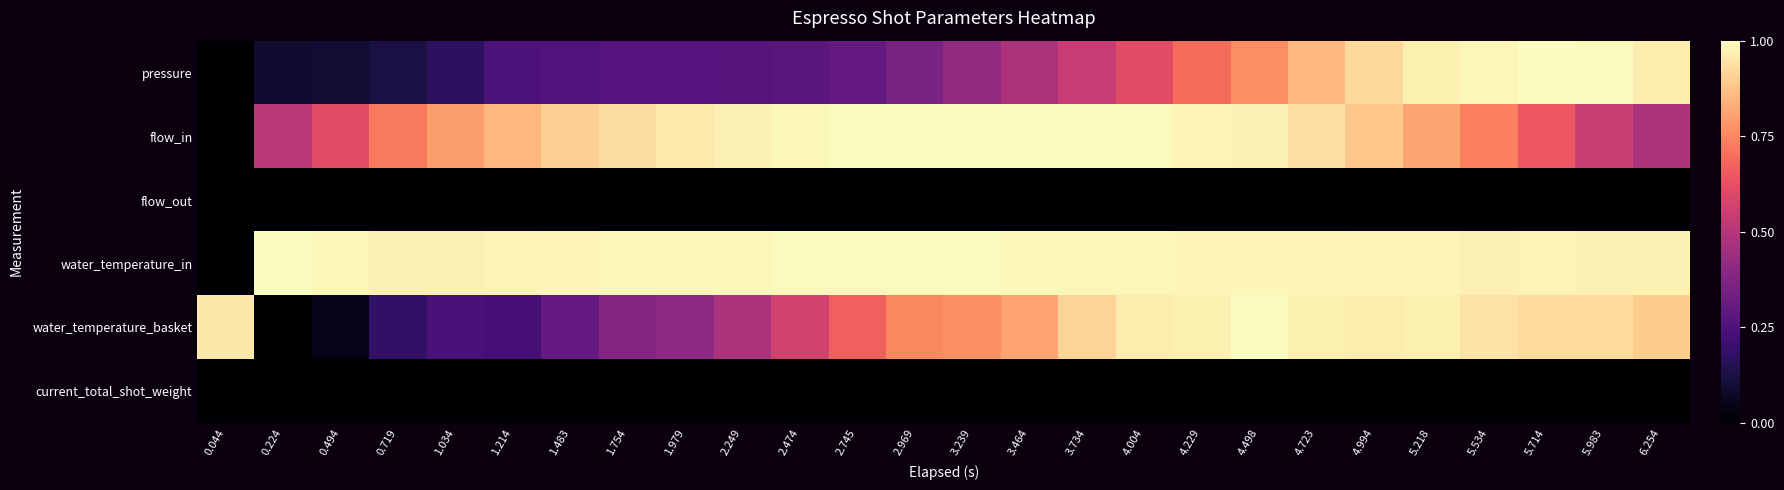

Reading left to right, list all the values displayed in this chart.

pressure: 0.044=0.0	0.224=0.1	0.494=0.1	0.719=0.1	1.034=0.2	1.214=0.2	1.483=0.3	1.754=0.3	1.979=0.3	2.249=0.3	2.474=0.3	2.745=0.3	2.969=0.4	3.239=0.4	3.464=0.5	3.734=0.5	4.004=0.6	4.229=0.7	4.498=0.8	4.723=0.9	4.994=0.9	5.218=1.0	5.534=1.0	5.714=1.0	5.983=1.0	6.254=1.0
flow_in: 0.044=0.0	0.224=0.5	0.494=0.6	0.719=0.7	1.034=0.8	1.214=0.9	1.483=0.9	1.754=0.9	1.979=1.0	2.249=1.0	2.474=1.0	2.745=1.0	2.969=1.0	3.239=1.0	3.464=1.0	3.734=1.0	4.004=1.0	4.229=1.0	4.498=1.0	4.723=0.9	4.994=0.9	5.218=0.8	5.534=0.7	5.714=0.6	5.983=0.5	6.254=0.5
flow_out: 0.044=0.0	0.224=0.0	0.494=0.0	0.719=0.0	1.034=0.0	1.214=0.0	1.483=0.0	1.754=0.0	1.979=0.0	2.249=0.0	2.474=0.0	2.745=0.0	2.969=0.0	3.239=0.0	3.464=0.0	3.734=0.0	4.004=0.0	4.229=0.0	4.498=0.0	4.723=0.0	4.994=0.0	5.218=0.0	5.534=0.0	5.714=0.0	5.983=0.0	6.254=0.0
water_temperature_in: 0.044=0.0	0.224=1.0	0.494=1.0	0.719=1.0	1.034=1.0	1.214=1.0	1.483=1.0	1.754=1.0	1.979=1.0	2.249=1.0	2.474=1.0	2.745=1.0	2.969=1.0	3.239=1.0	3.464=1.0	3.734=1.0	4.004=1.0	4.229=1.0	4.498=1.0	4.723=1.0	4.994=1.0	5.218=1.0	5.534=1.0	5.714=1.0	5.983=1.0	6.254=1.0
water_temperature_basket: 0.044=1.0	0.224=0.0	0.494=0.0	0.719=0.2	1.034=0.2	1.214=0.2	1.483=0.3	1.754=0.4	1.979=0.4	2.249=0.5	2.474=0.6	2.745=0.7	2.969=0.8	3.239=0.8	3.464=0.8	3.734=0.9	4.004=1.0	4.229=1.0	4.498=1.0	4.723=1.0	4.994=1.0	5.218=1.0	5.534=0.9	5.714=0.9	5.983=0.9	6.254=0.9
current_total_shot_weight: 0.044=0.0	0.224=0.0	0.494=0.0	0.719=0.0	1.034=0.0	1.214=0.0	1.483=0.0	1.754=0.0	1.979=0.0	2.249=0.0	2.474=0.0	2.745=0.0	2.969=0.0	3.239=0.0	3.464=0.0	3.734=0.0	4.004=0.0	4.229=0.0	4.498=0.0	4.723=0.0	4.994=0.0	5.218=0.0	5.534=0.0	5.714=0.0	5.983=0.0	6.254=0.0